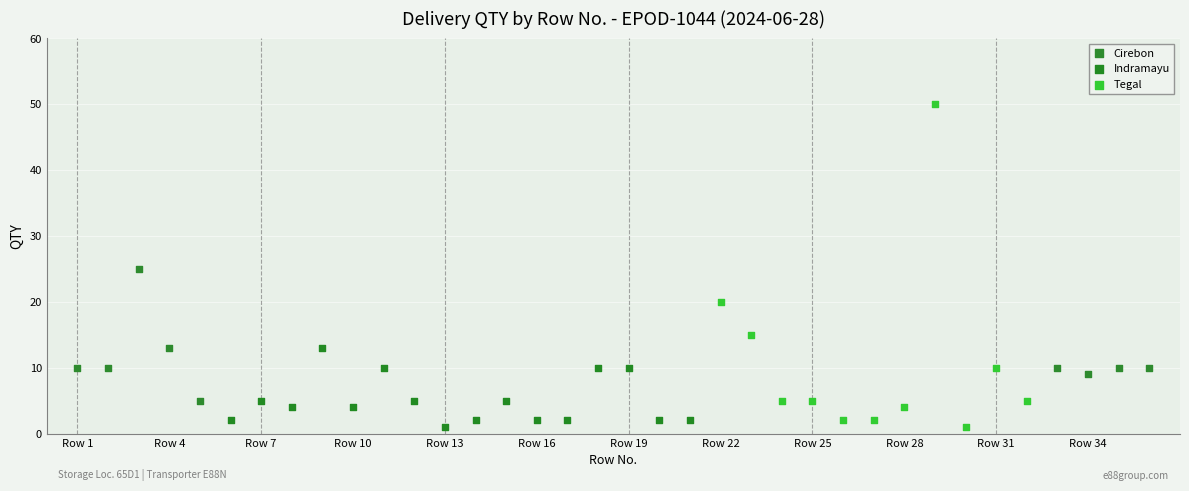

Which series reaches the maximum Y coordinate?

Tegal